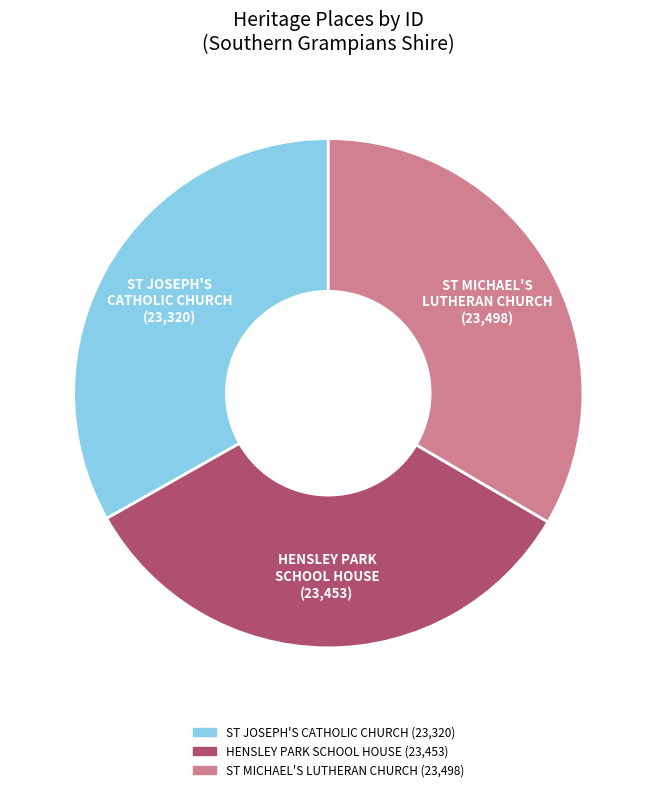

Is there a majority slice in this chart?

No